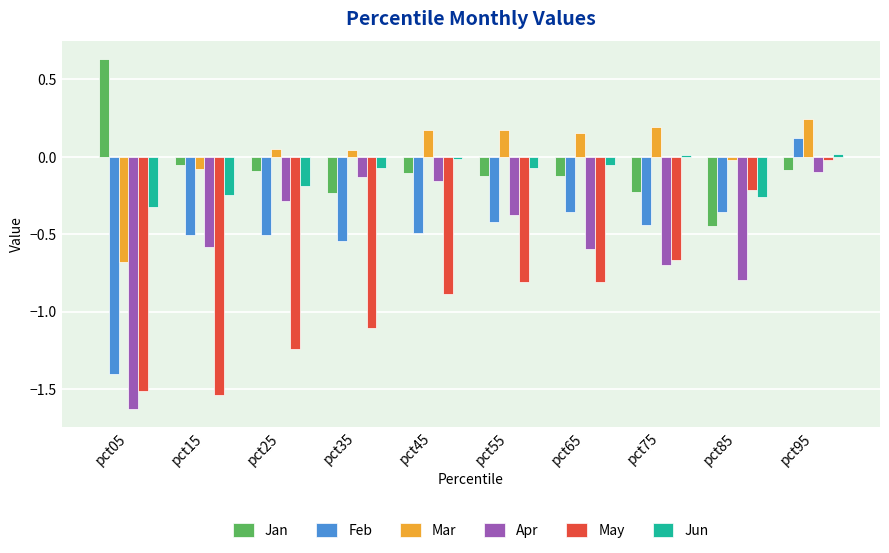

The value of Mar at pct55 is 0.1. True or false?

False